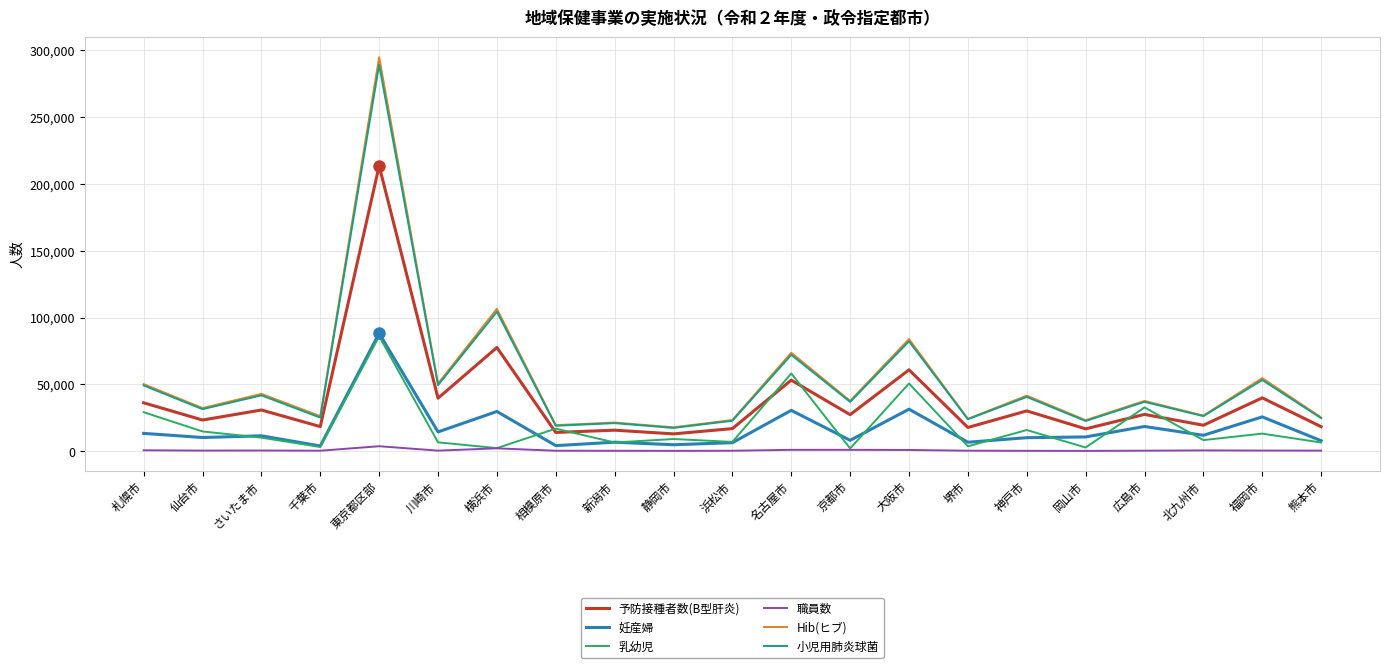

Is this an area chart (filled region under the line)?

No